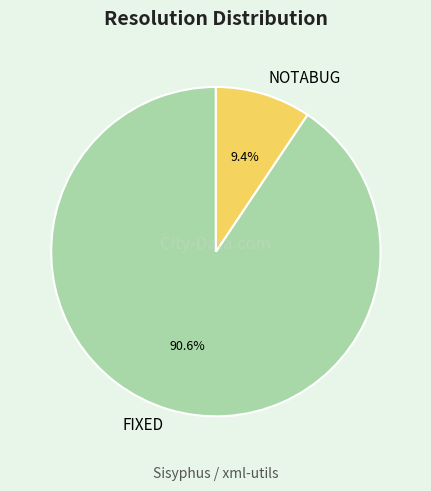

Rank the categories by value from lowest to highest.

NOTABUG, FIXED